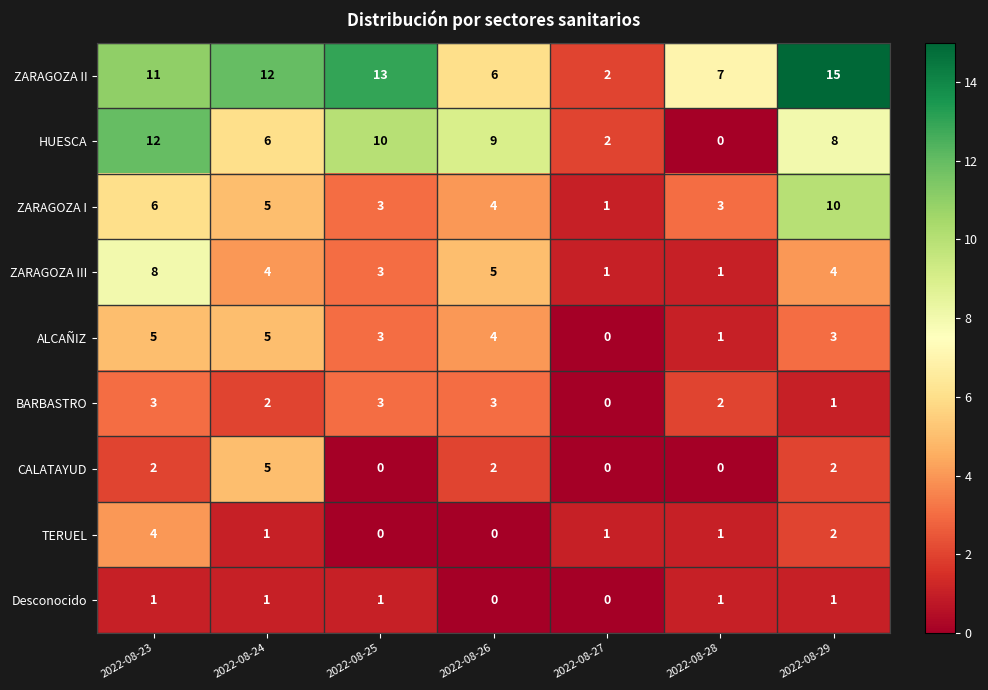

Count the number of categories in the chart.

7